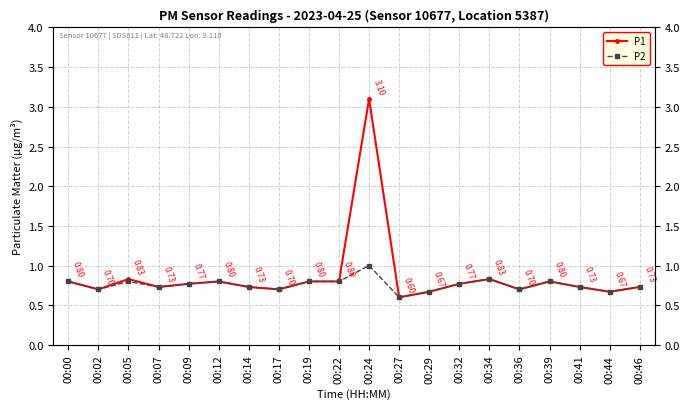

At which category is the sum across all series the highest?

00:24